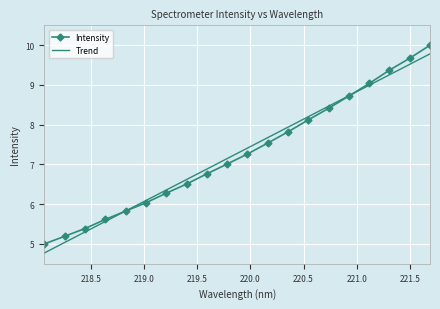

What is the smallest value displayed?

4.8